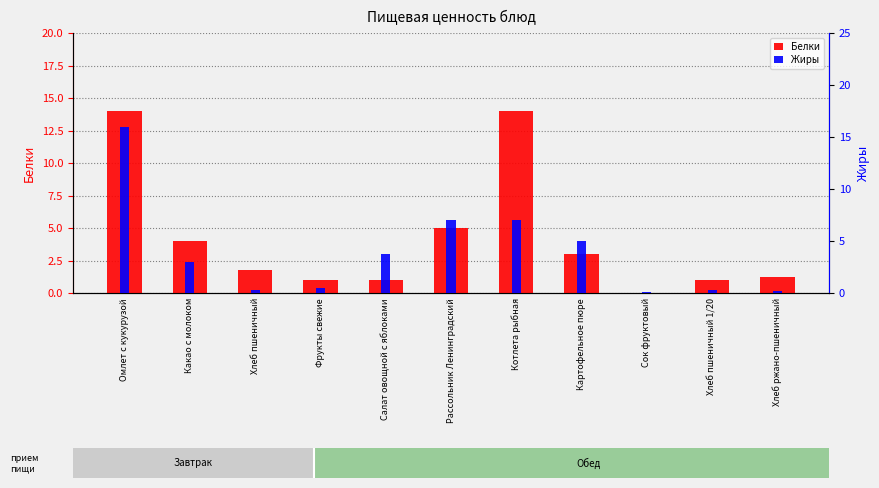

At which label does Жиры first exceed 3?

Омлет с кукурузой